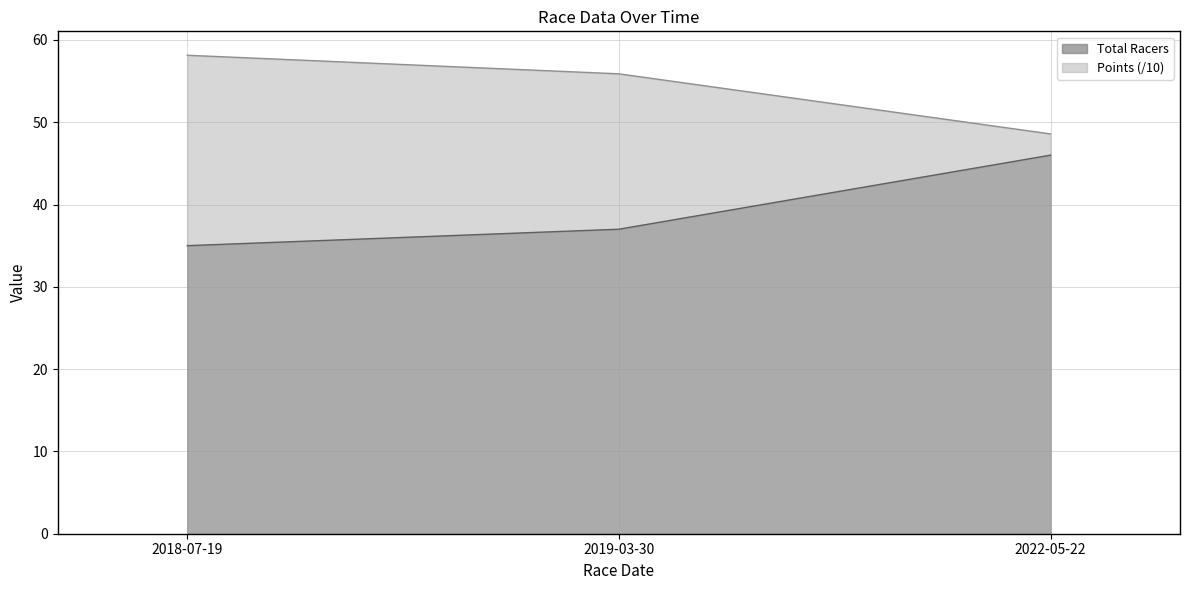

What are all the series names shown in the legend?

Total Racers, Points (/10)